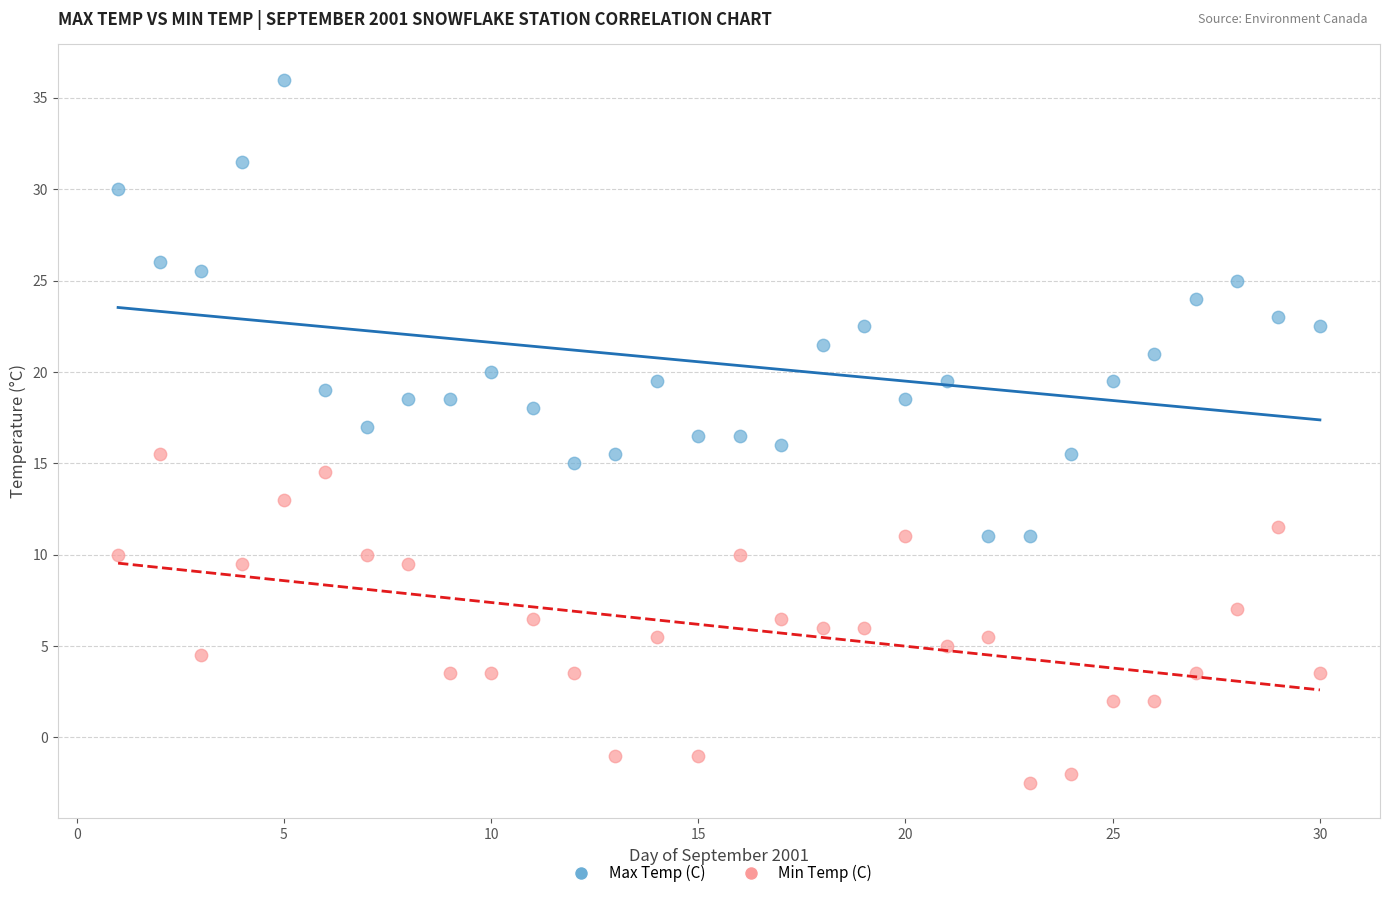

Which series has the widest spread of Y values?

Max Temp (C)